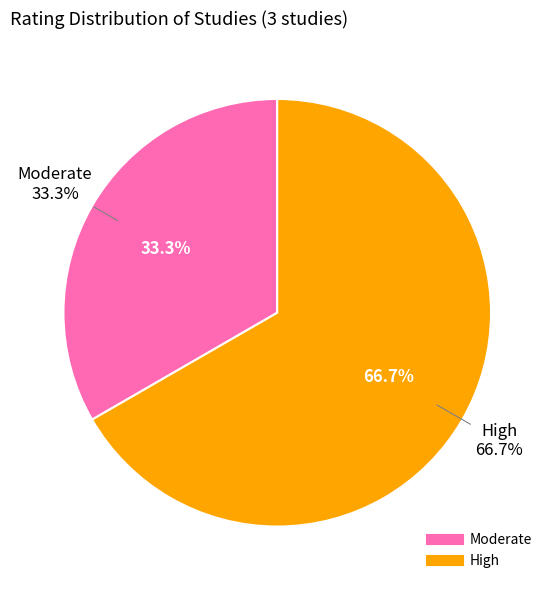

How much of the chart is everything except Moderate?

66.7%